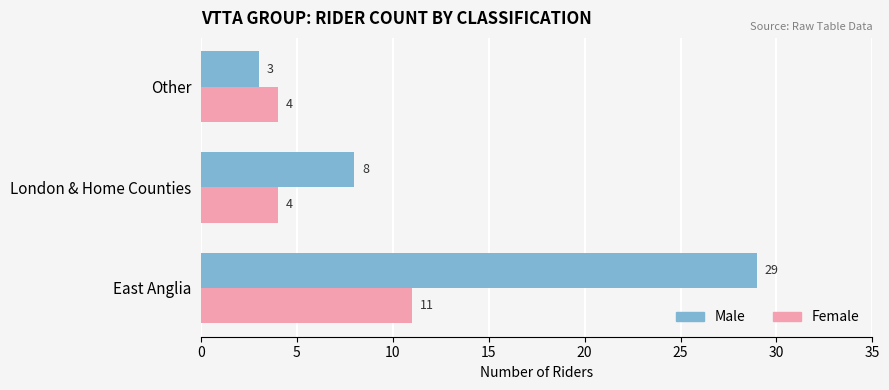

What is the spread (max minus min) of values at London & Home Counties?

4